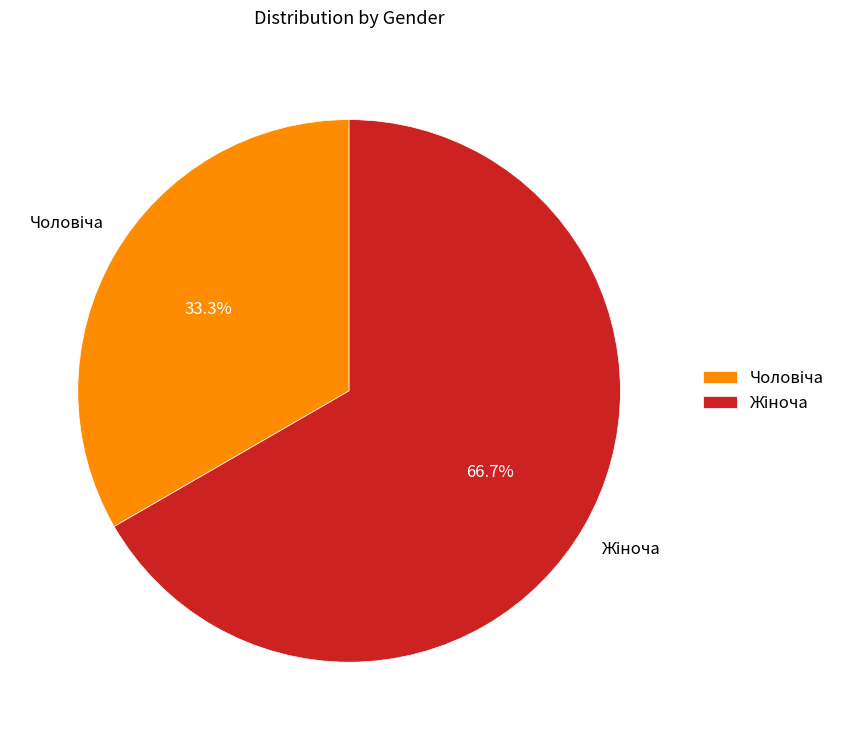

Count the number of slices in the pie.

2